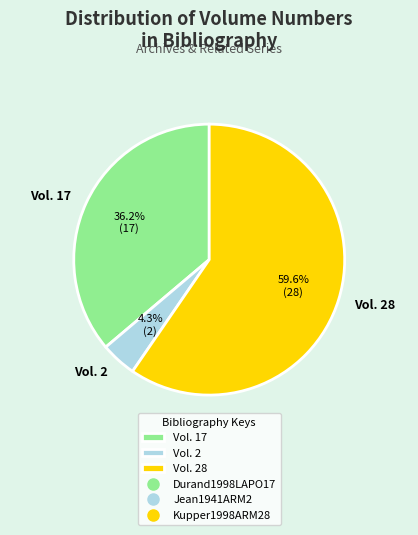

How many segments does this pie chart have?

3